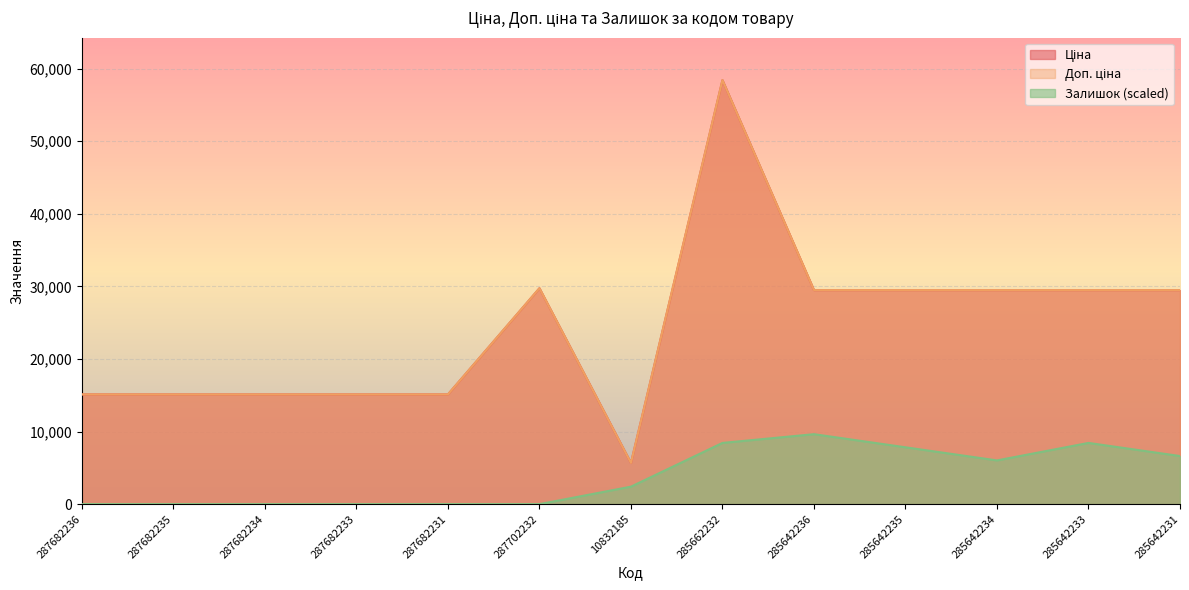

Reading left to right, list all the values displayed in this chart.

Ціна: 287682236=15120.0	287682235=15120.0	287682234=15120.0	287682233=15120.0	287682231=15120.0	287702232=29747.2	10832185=5673.8	285662232=58426.5	285642236=29491.5	285642235=29491.5	285642234=29491.5	285642233=29491.5	285642231=29491.5
Доп. ціна: 287682236=15120.0	287682235=15120.0	287682234=15120.0	287682233=15120.0	287682231=15120.0	287702232=29747.2	10832185=5673.8	285662232=58426.5	285642236=29491.5	285642235=29491.5	285642234=29491.5	285642233=29491.5	285642231=29491.5
Залишок: 287682236=0.0	287682235=0.0	287682234=0.0	287682233=0.0	287682231=0.0	287702232=0.0	10832185=2410.1	285662232=8435.3	285642236=9640.4	285642235=7832.8	285642234=6025.2	285642233=8435.3	285642231=6627.8